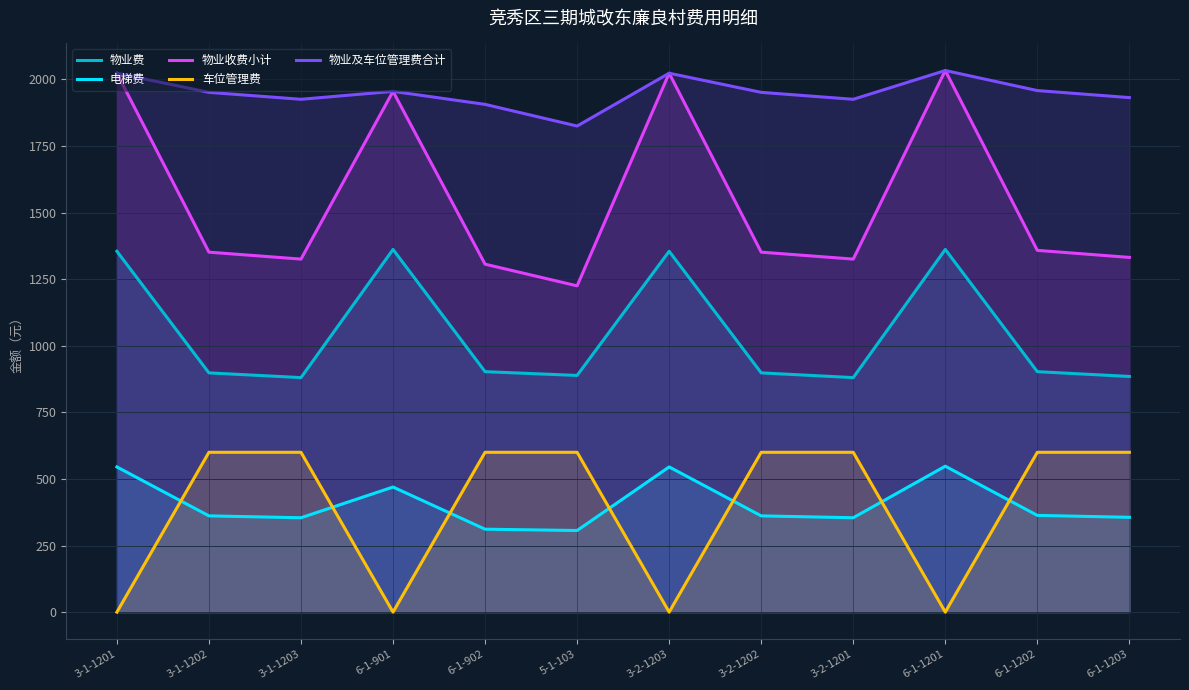

True or false: 电梯费 has a value of 545.0 at 3-2-1203.

True